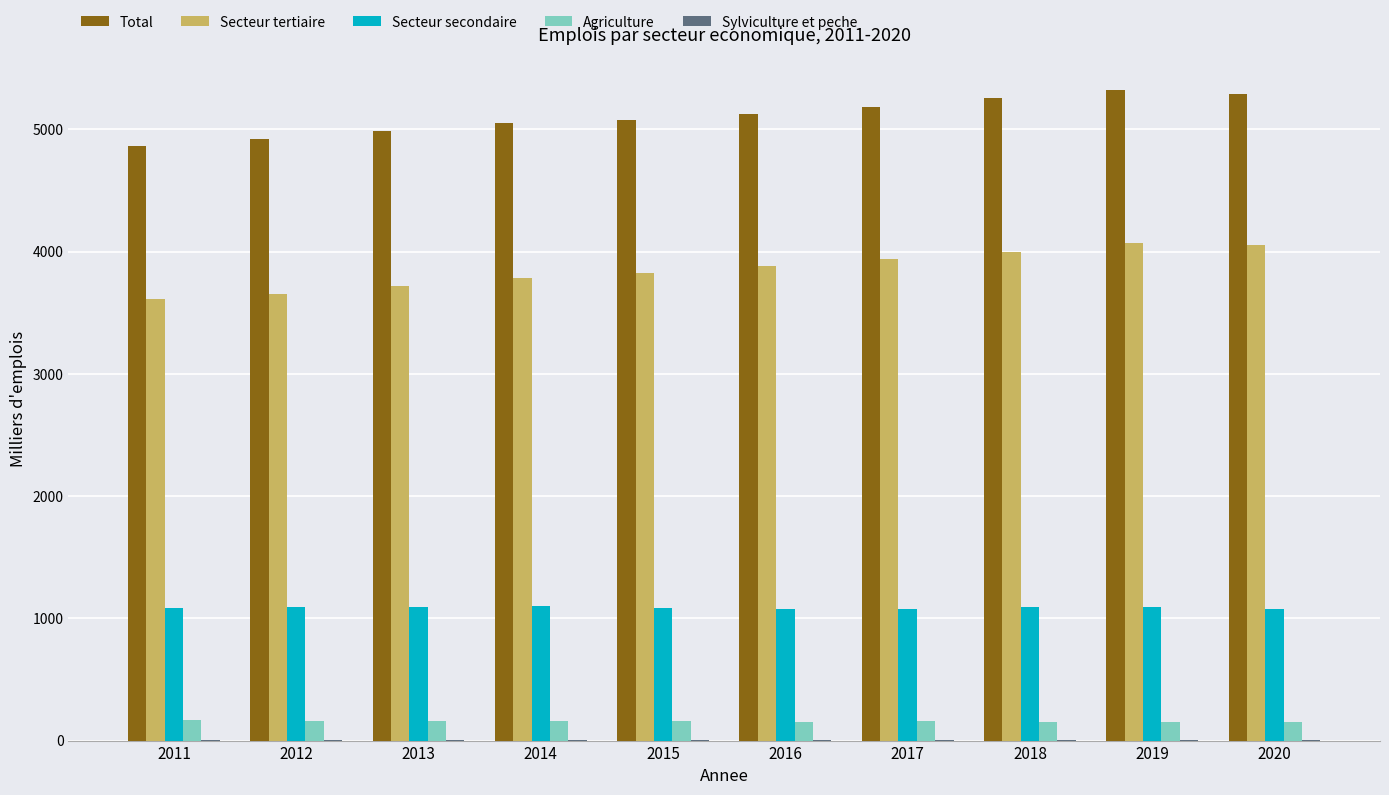

What is the sum of all Agriculture values?

1578.3